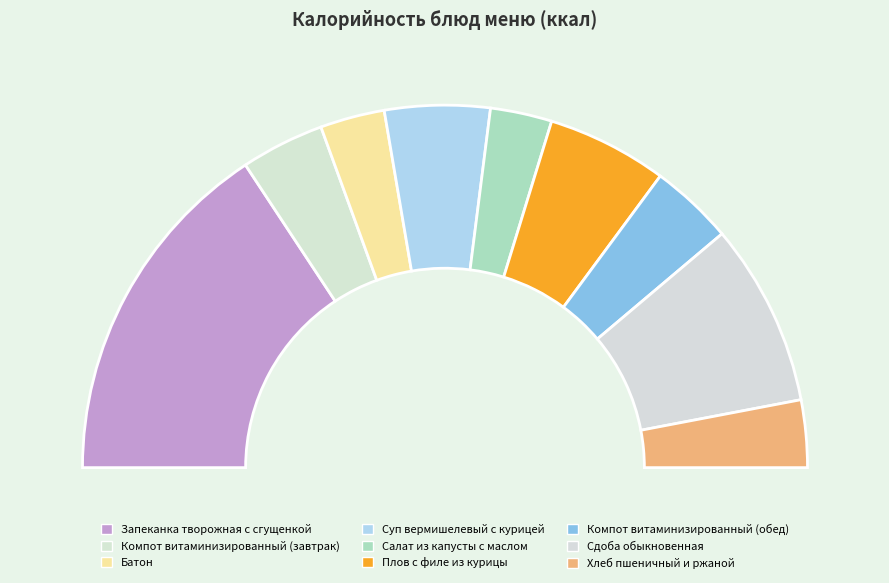

Which category has the smallest portion of the pie?

Салат из капусты с маслом